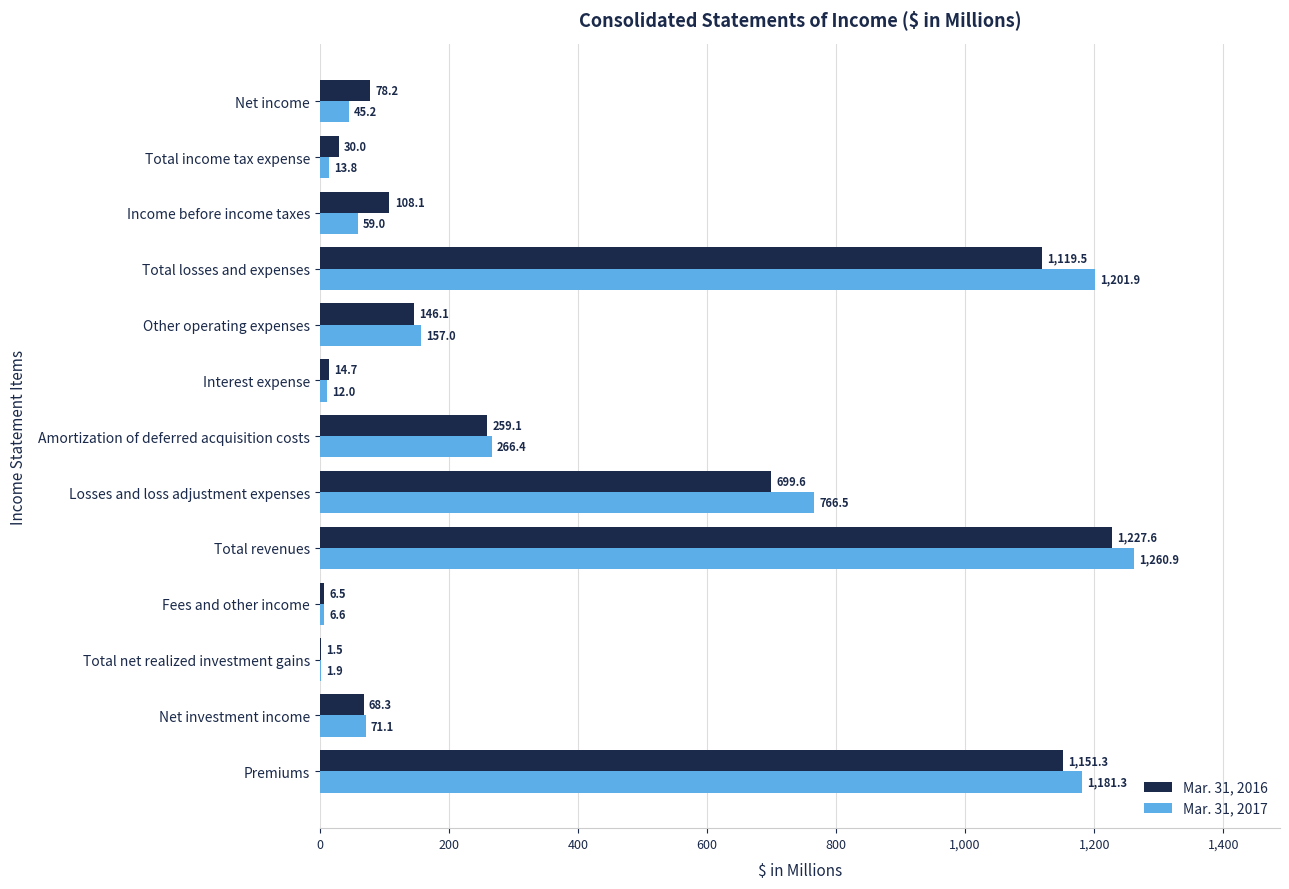

Which series has the largest range (max minus min)?

Mar. 31, 2017